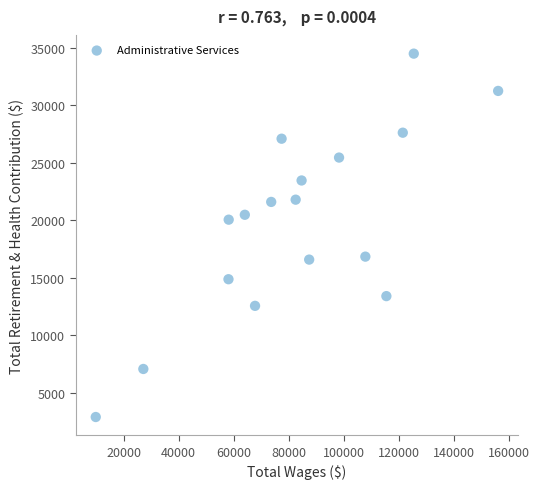

What is the range of Y values (max minus min)?

31614